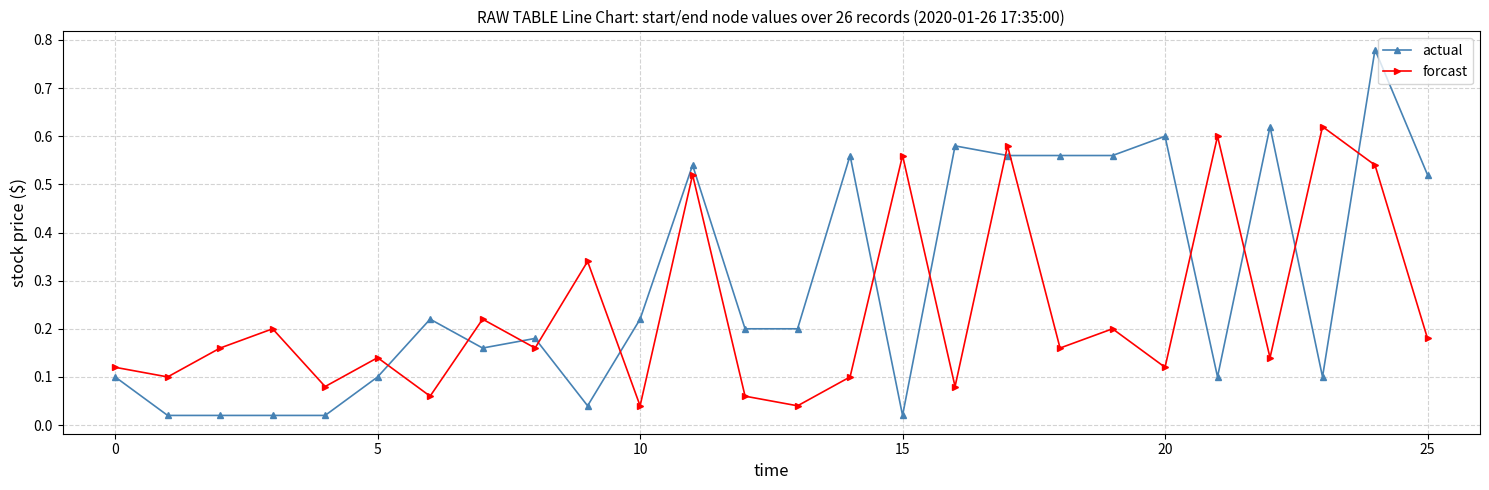

What are all the series names shown in the legend?

actual, forcast